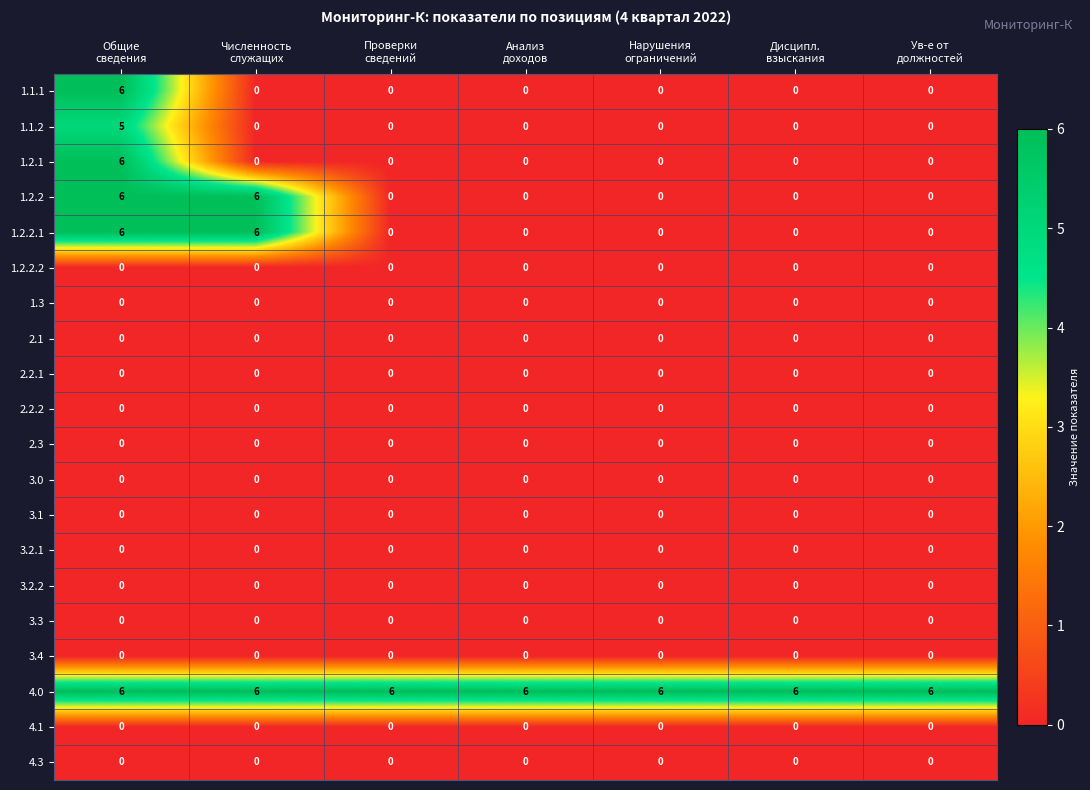

At how many categories does at least one series exceed 4?

7